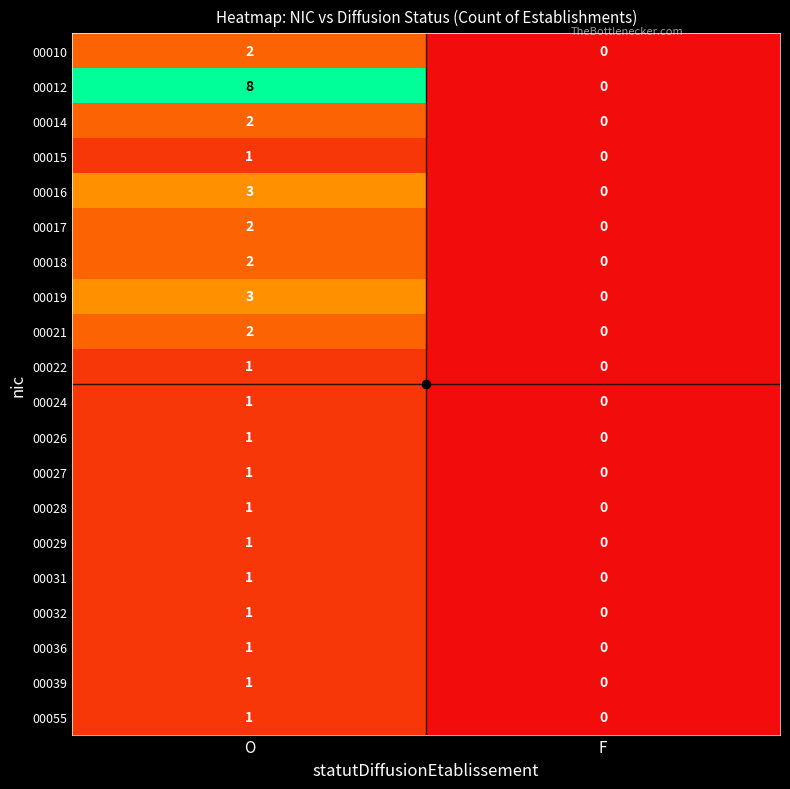

Rank the categories by 00012 value from highest to lowest.

O, F